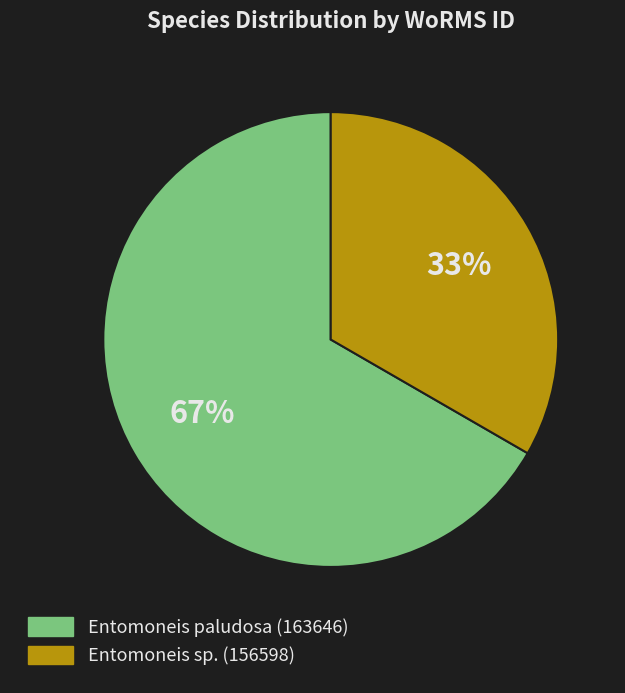

Does Entomoneis sp. (156598) account for over 50% of the chart?

No